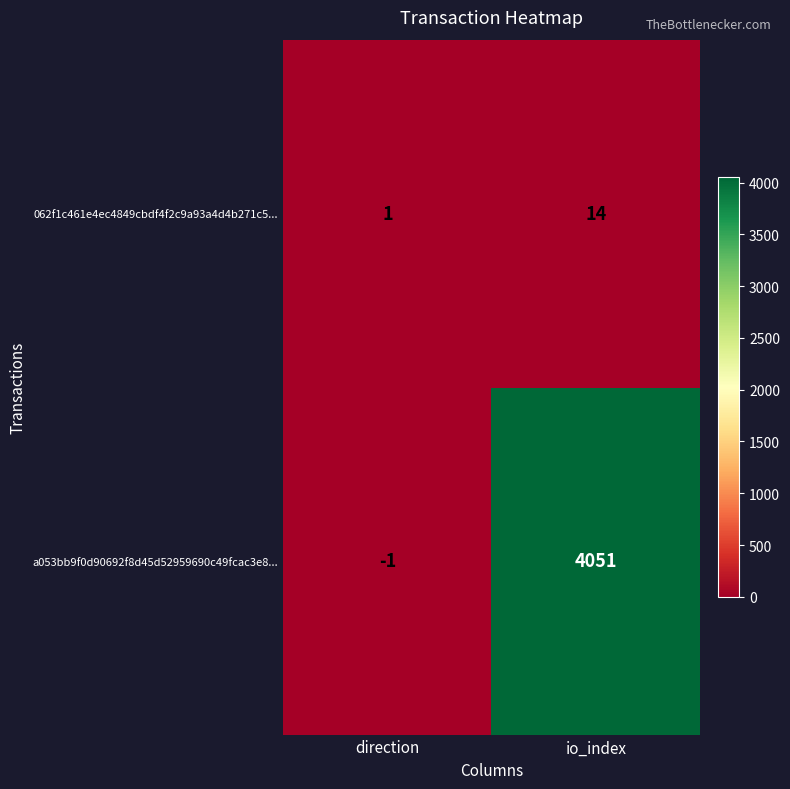

How many data points in a053bb9f0d90692f8d45d52959690c49fcac3e8... are less than 4051?

1